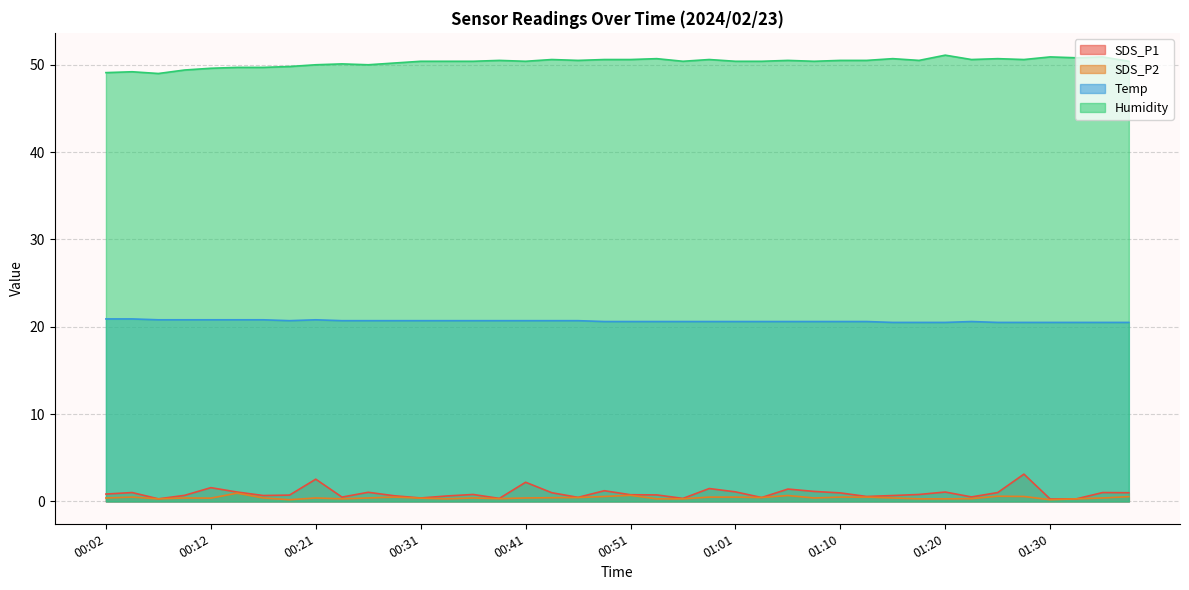

At which category does the chart reach its peak across all series?

01:20